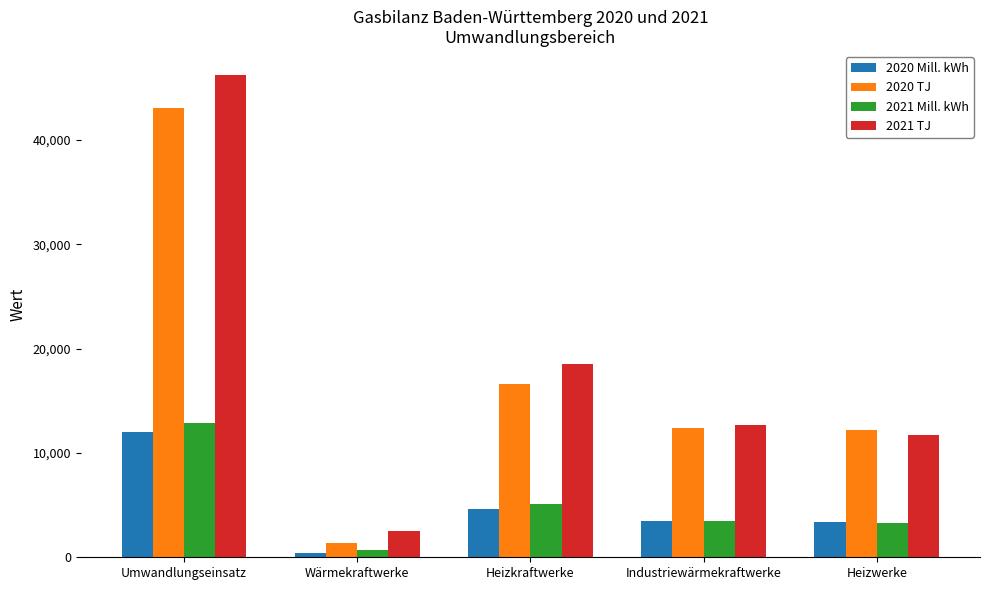

What is the average value of the 2021 TJ series?

18328.2